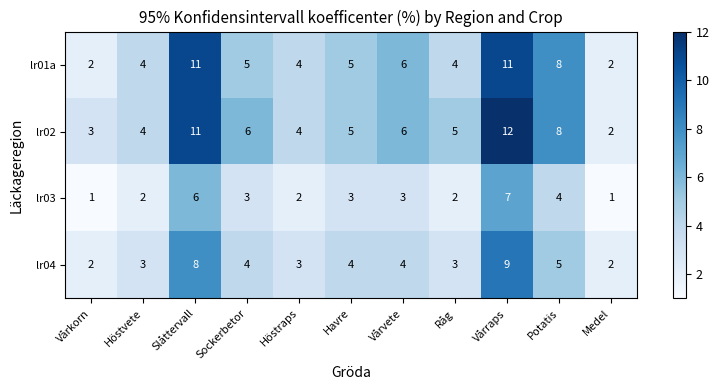

What is the sum of all lr01a values?

62